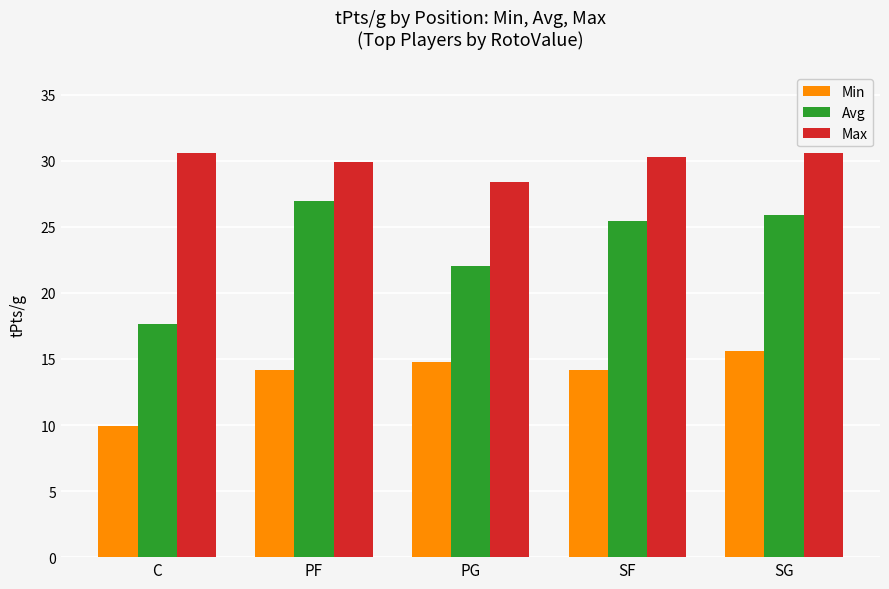

What position from the left is C?

1